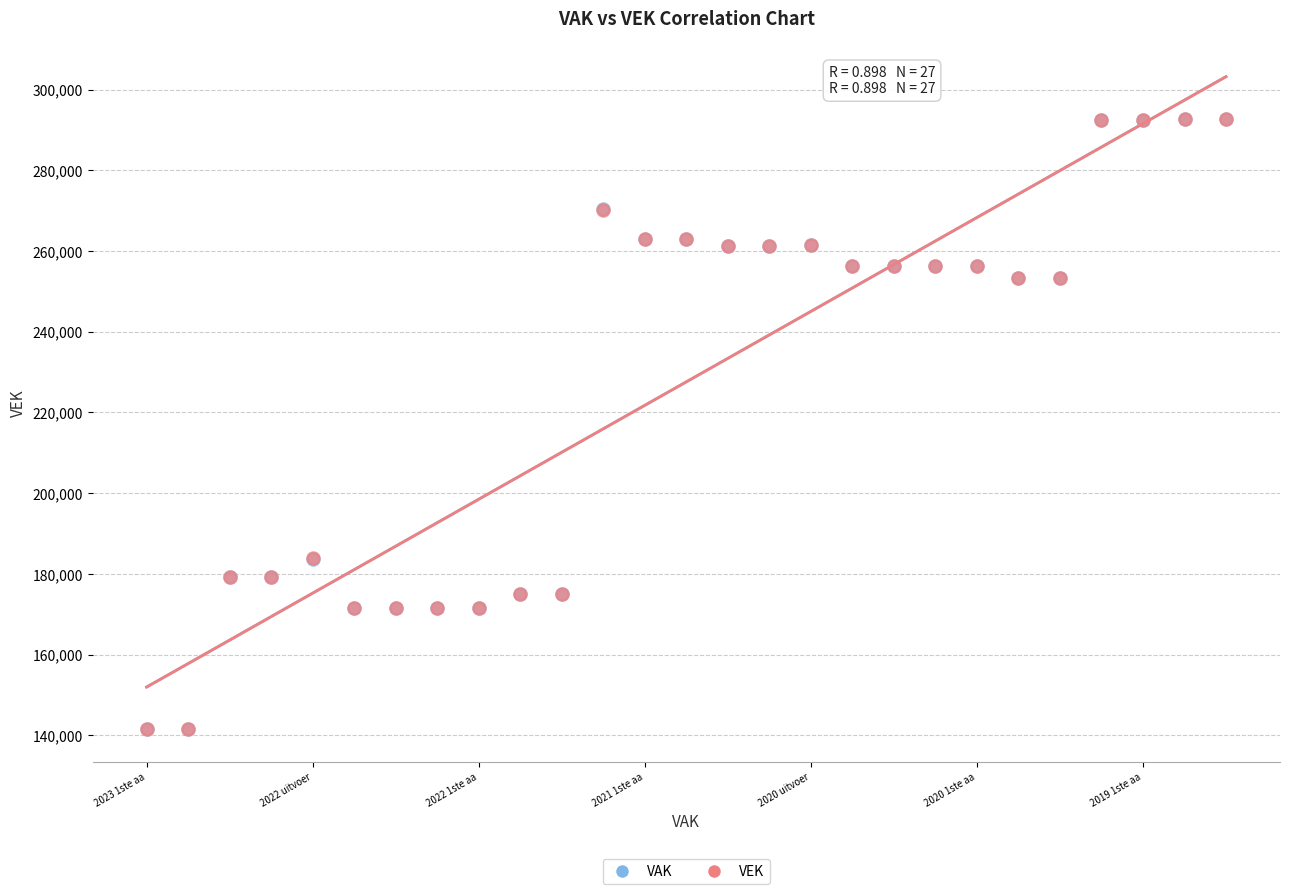

What are all the series names shown in the legend?

VAK, VEK